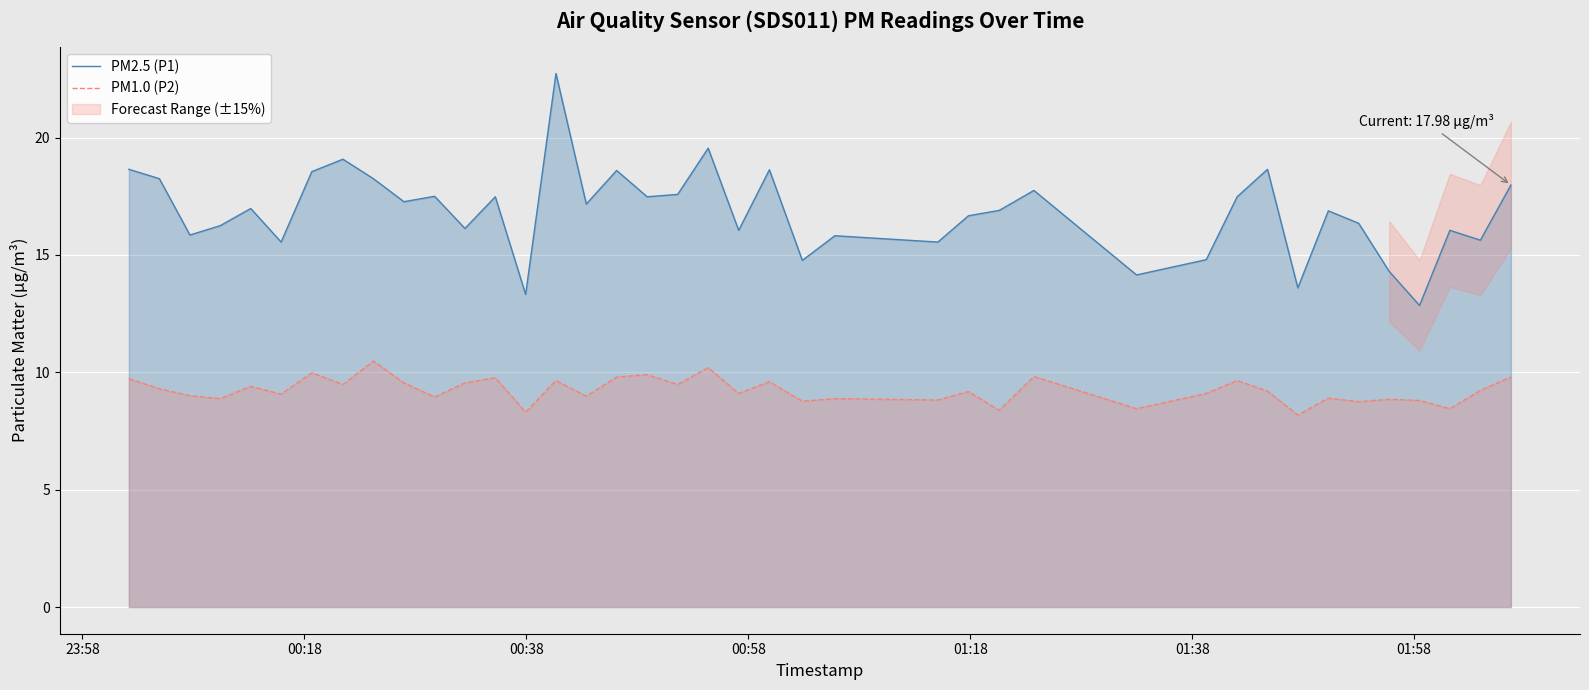

True or false: PM2.5 (P1) and PM1.0 (P2) intersect in this chart.

False